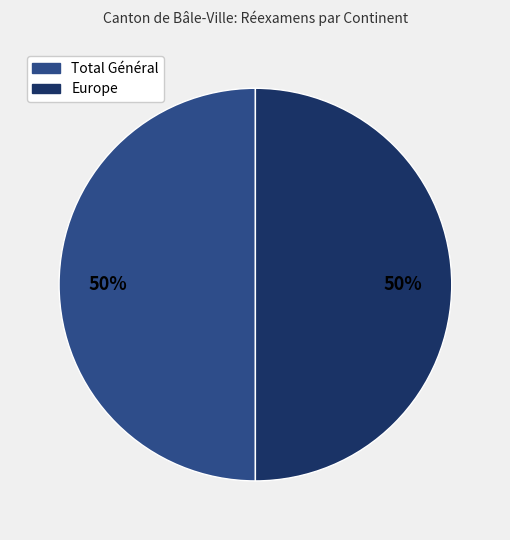

Combined, do Europe and Total Général account for over 50%?

Yes